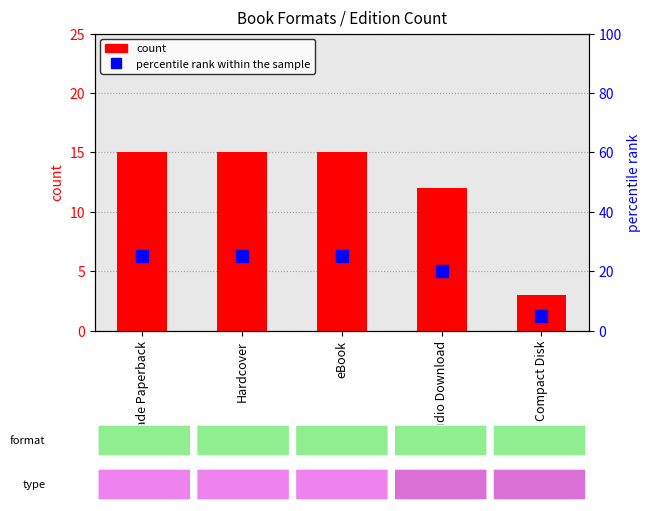

Does the chart contain stacked bars?

No